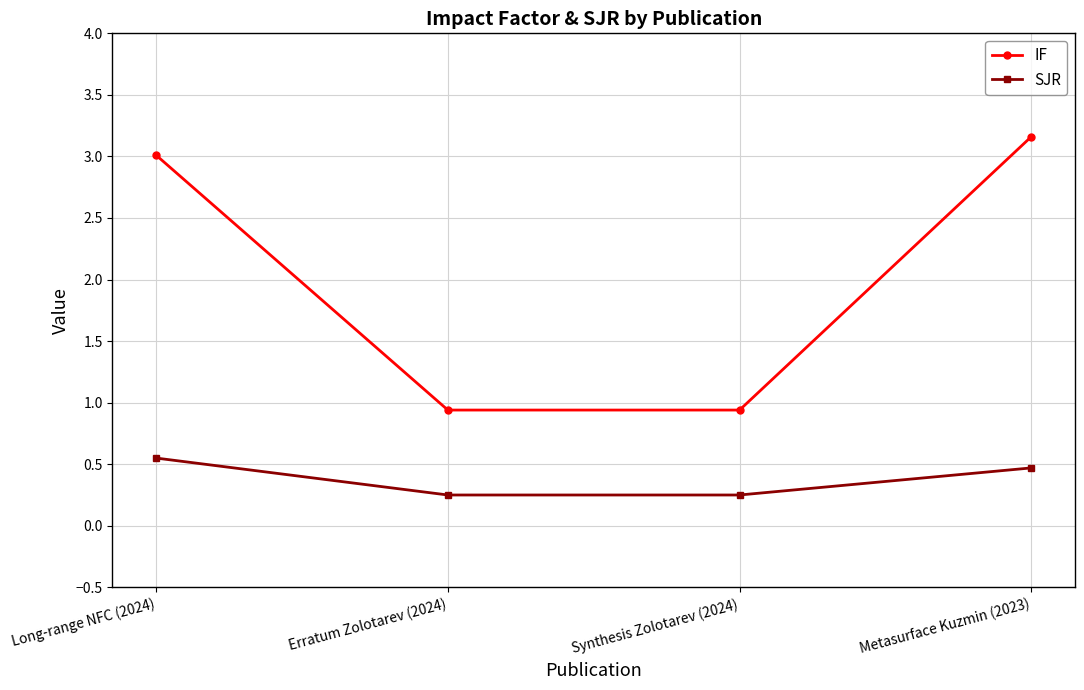

What is the label of the 4th point from the right?

Long-range NFC (2024)